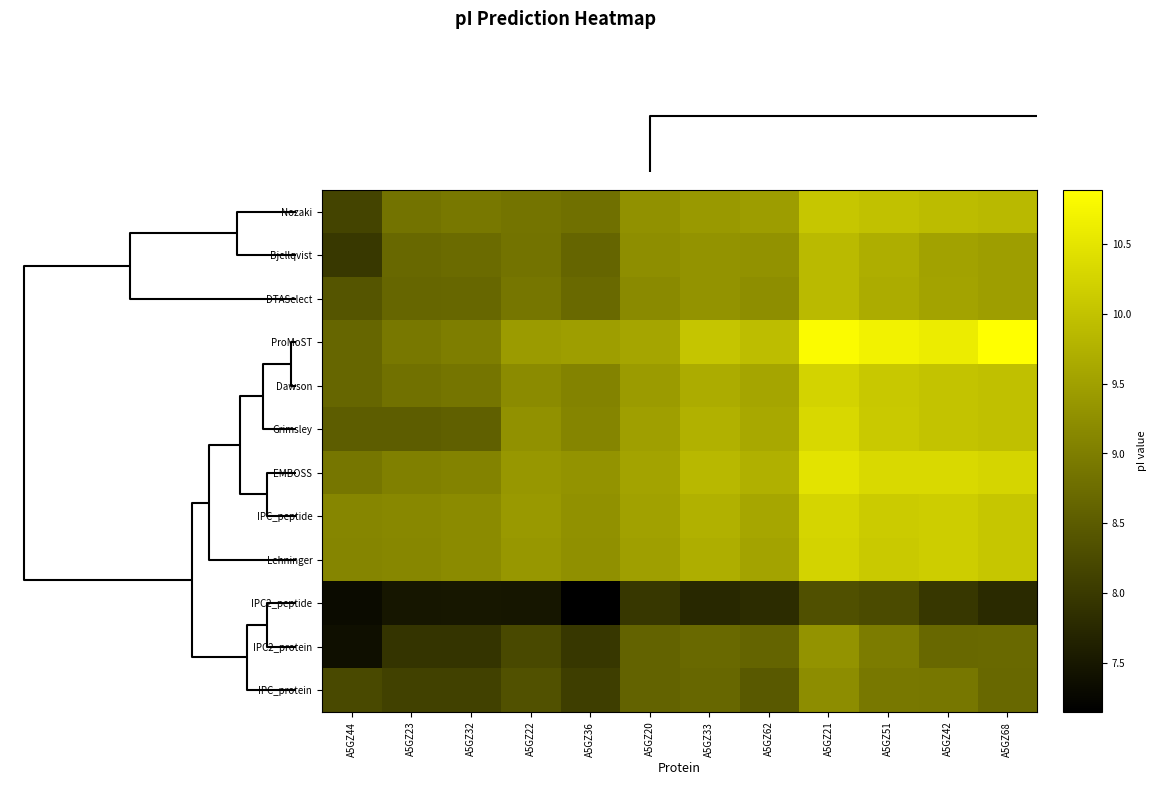

What is the spread (max minus min) of values at A5GZ22?

1.9